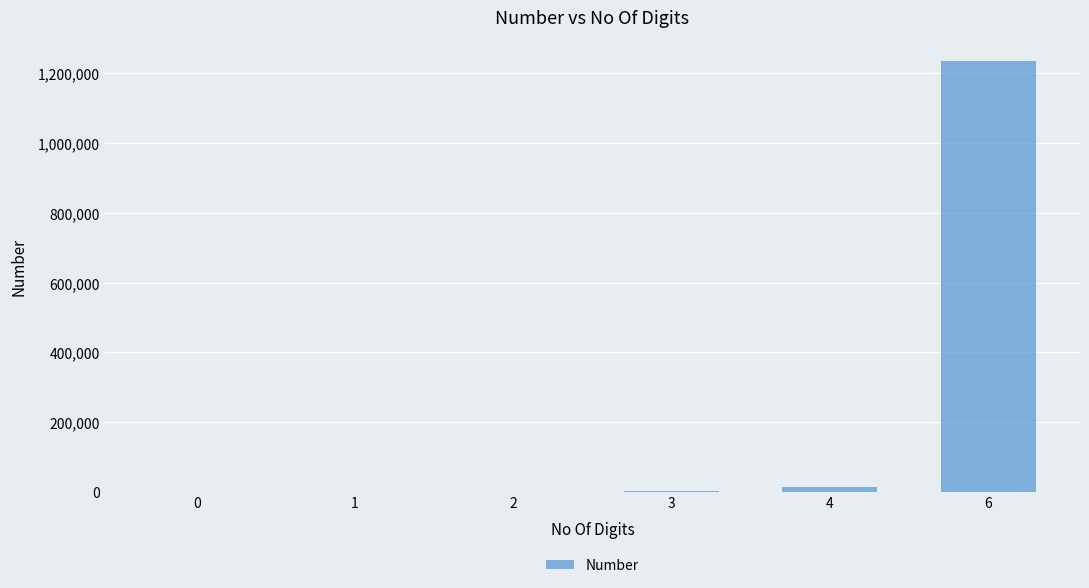

Does the chart contain stacked bars?

No